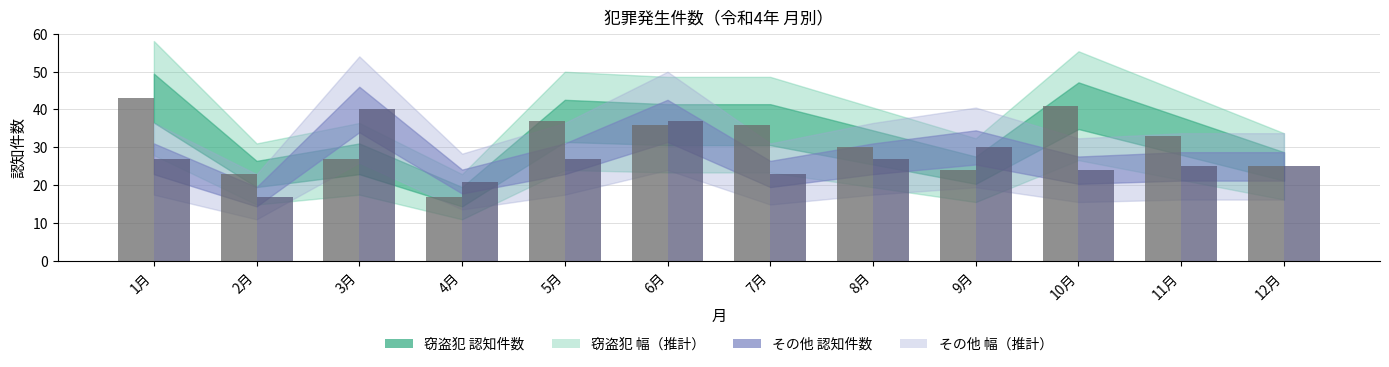

Reading right to left, what are all the values shown in this chart?

窃盗犯 認知件数（棒）: 25	33	41	24	30	36	36	37	17	27	23	43
その他 認知件数（棒）: 25	25	24	30	27	23	37	27	21	40	17	27